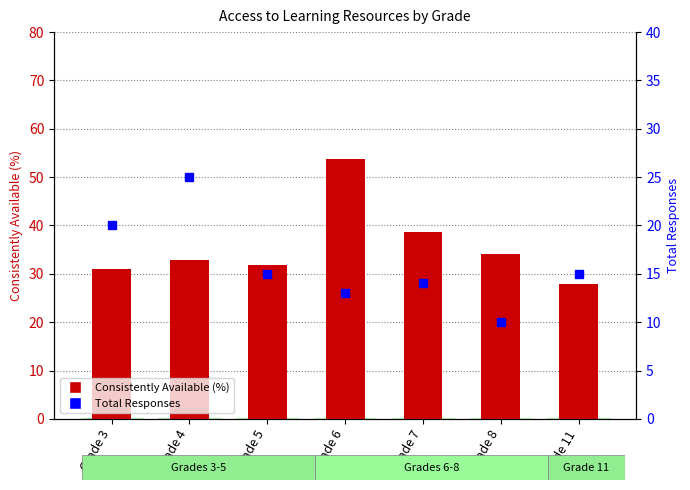

The value of Total Responses at Grade 11 is 15.0. True or false?

True